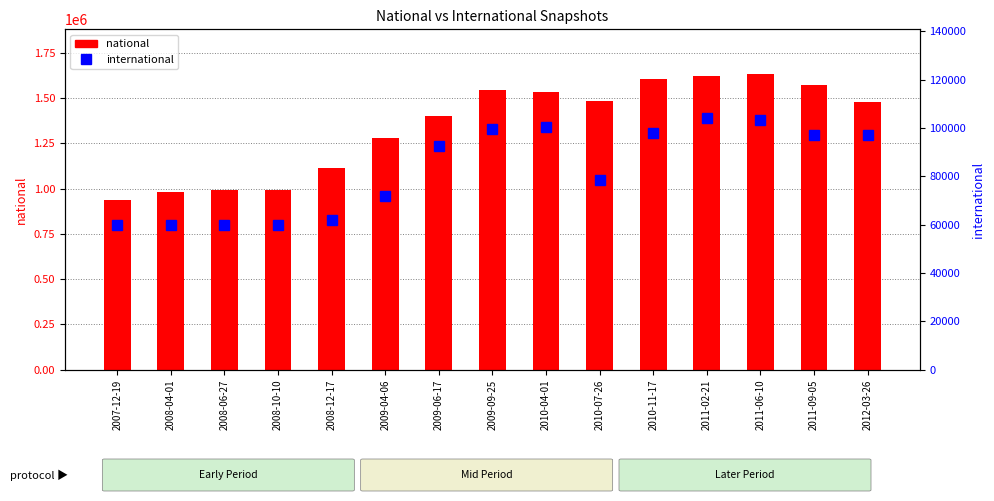

How many groups of bars are there?

15